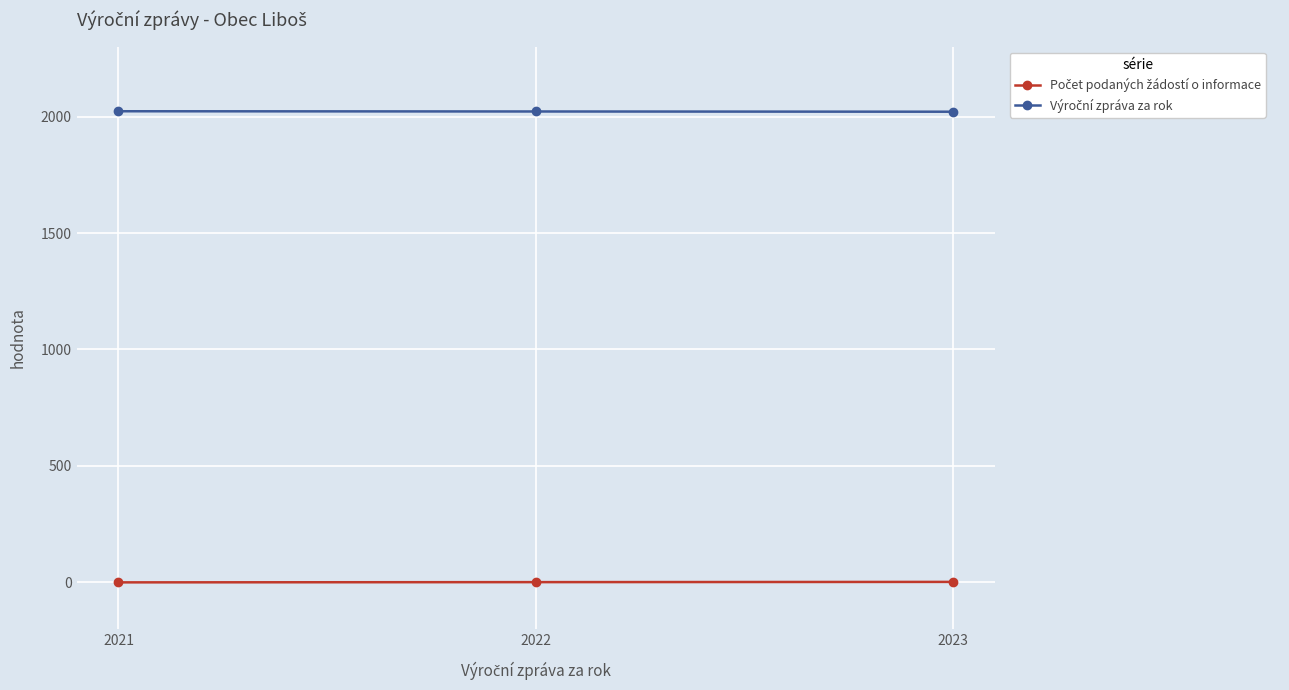

At how many categories does at least one series exceed 897?

3